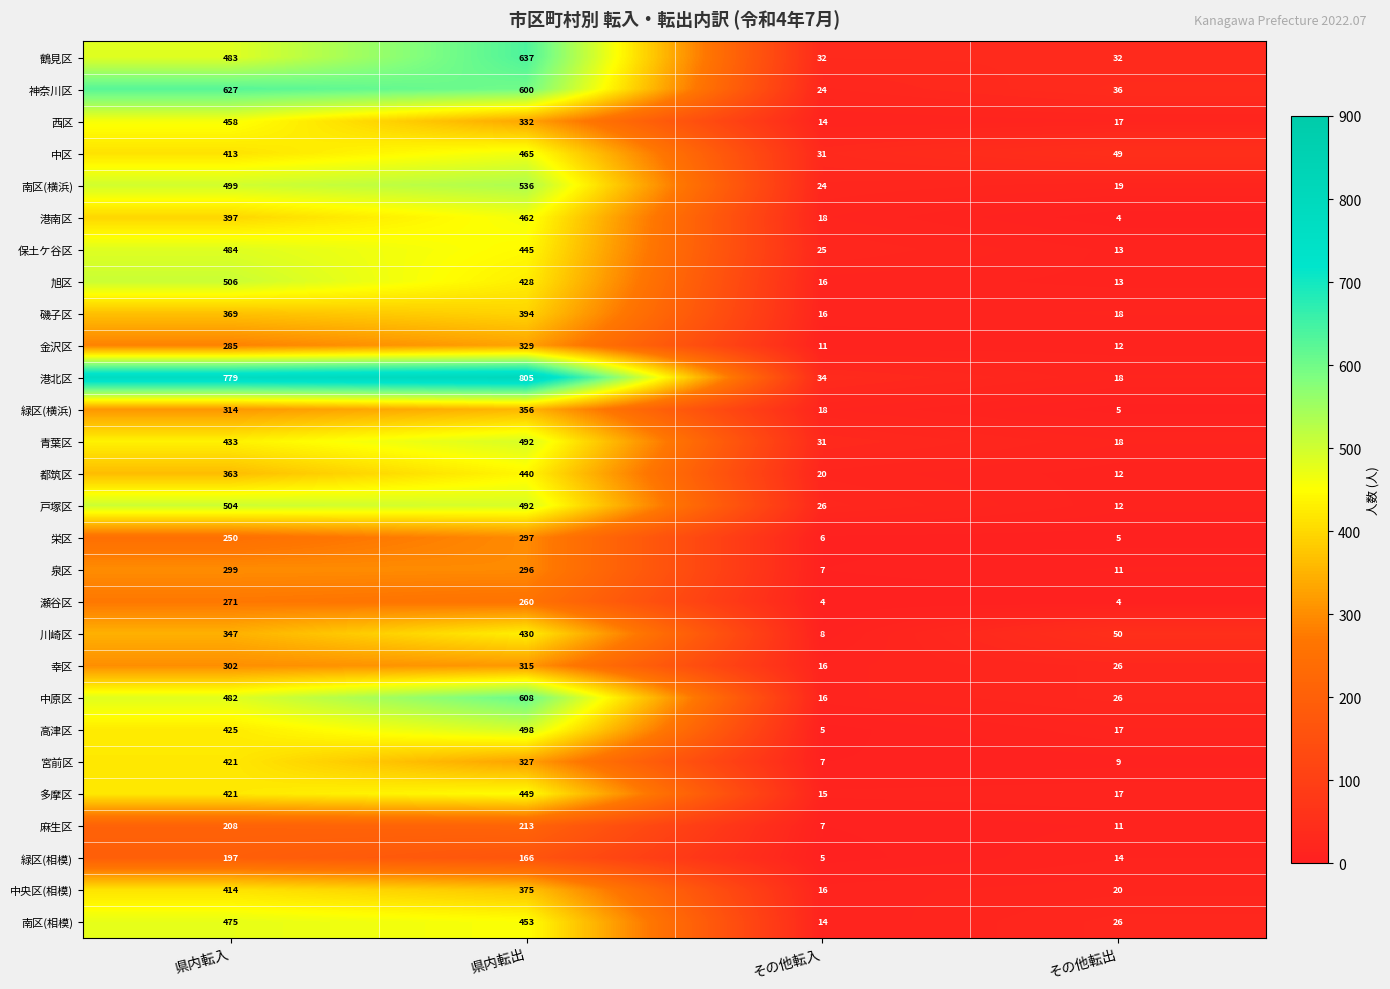

At how many categories does at least one series exceed 33?

4